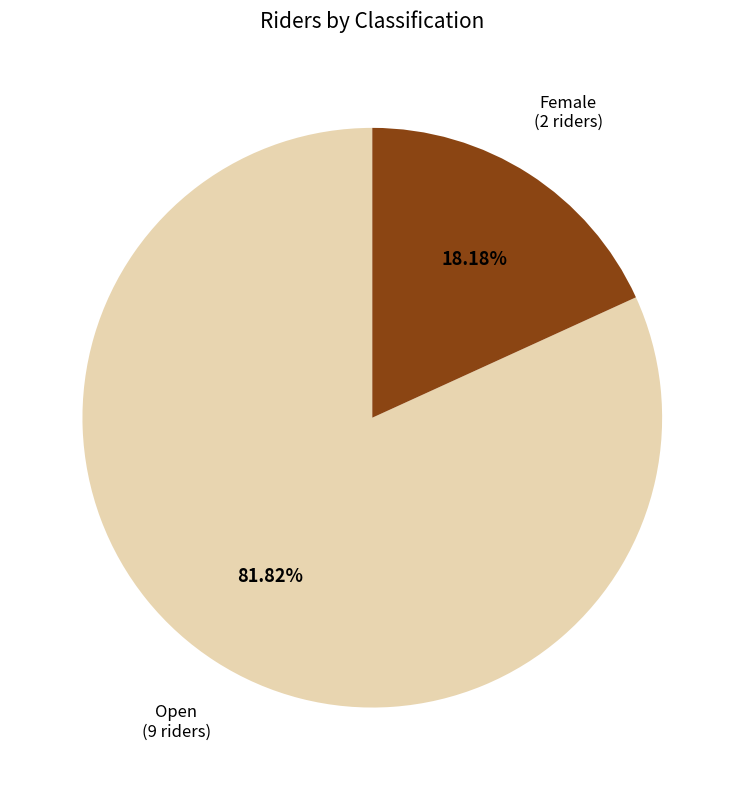

Between Female (2 riders) and Open (9 riders), which is larger?

Open (9 riders)